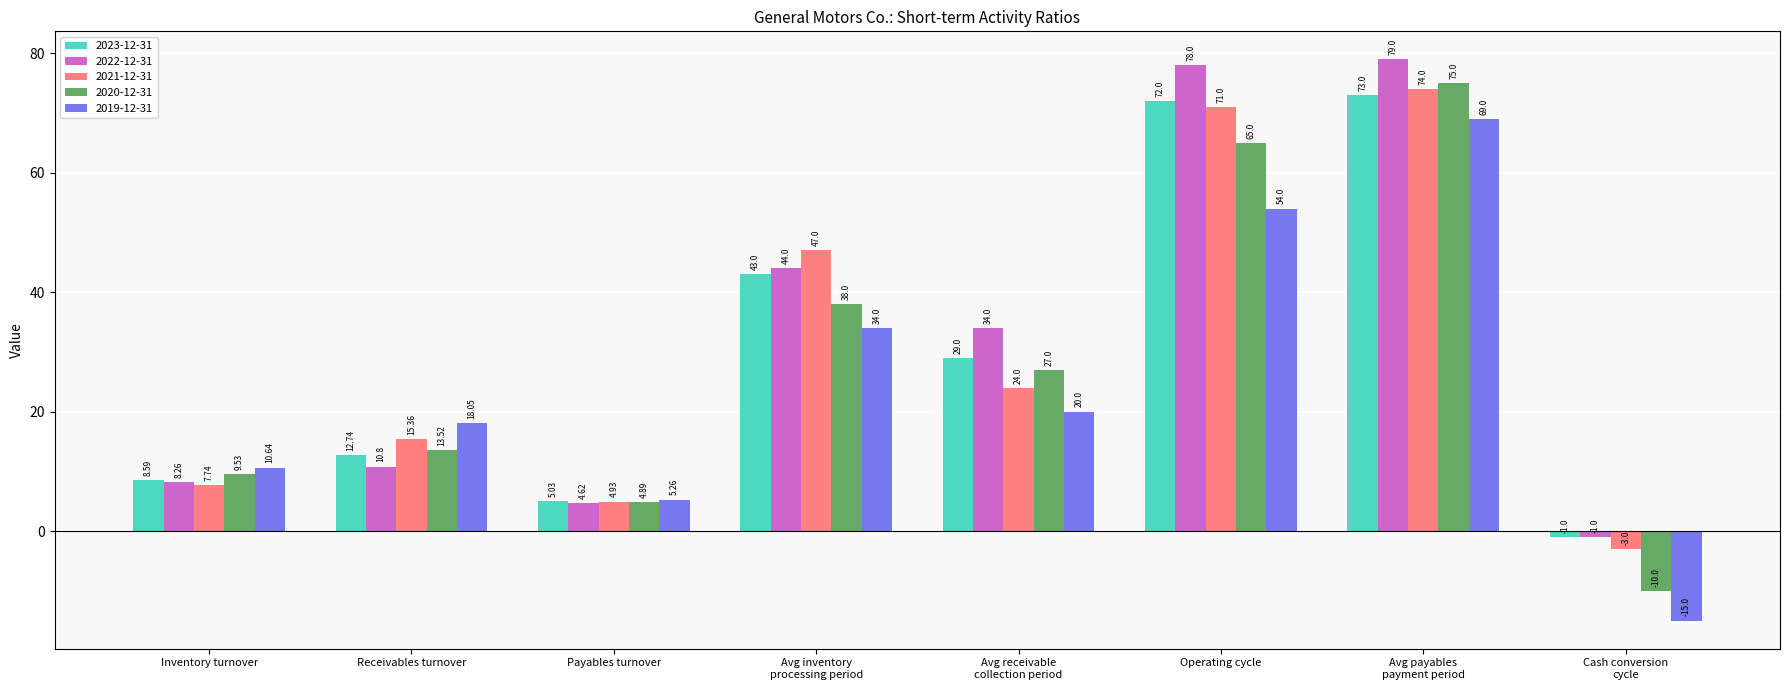

How many categories are shown in the chart?

8